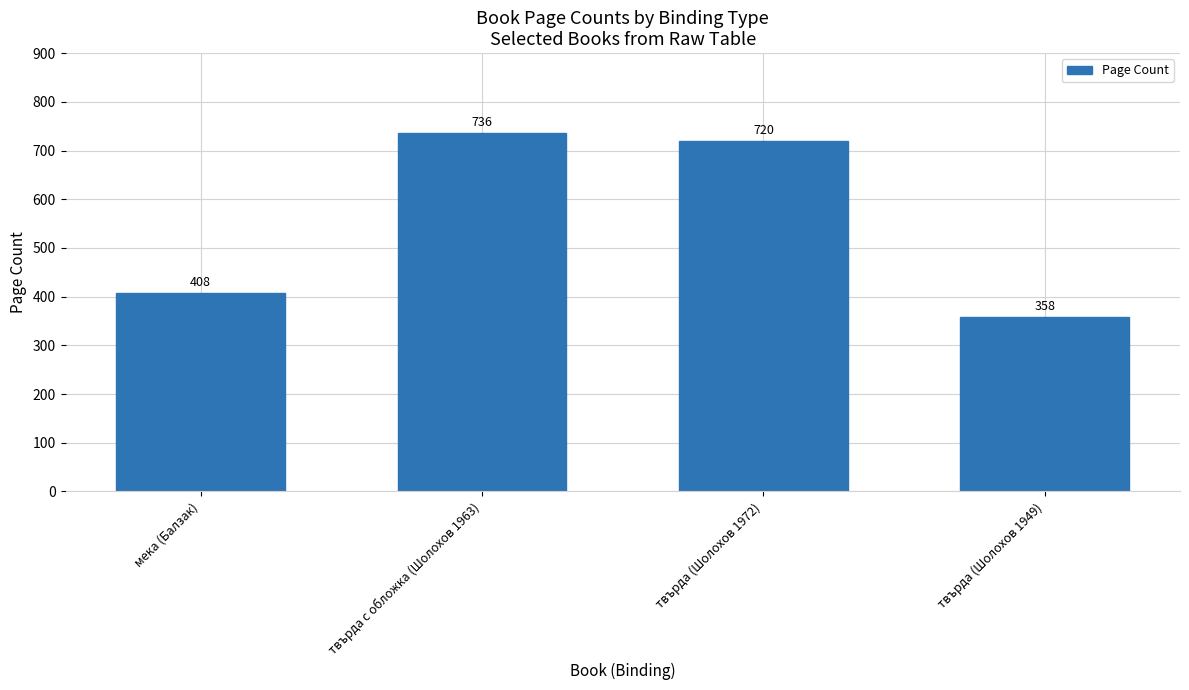

The value at мека (Балзак) is 408. True or false?

True